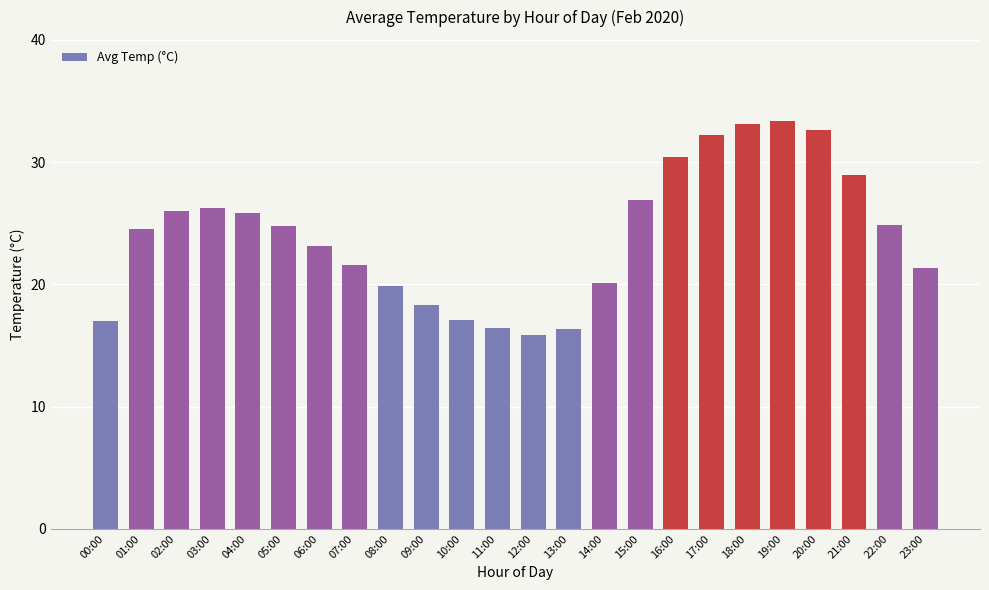

How many data points does each series have?

24